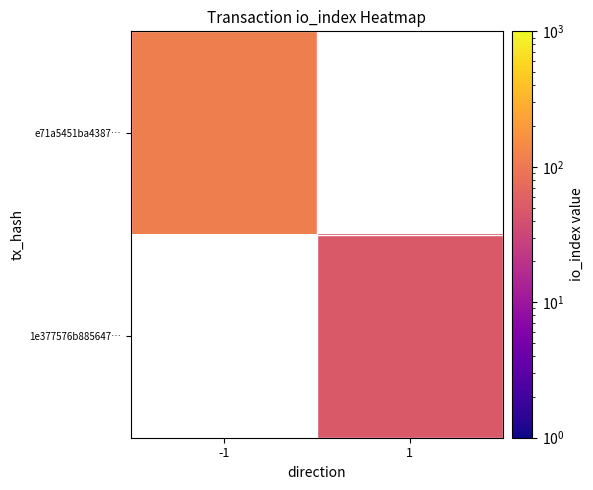

Is the value of 1e377576b885647… at 1 greater than the value of e71a5451ba4387… at -1?

No